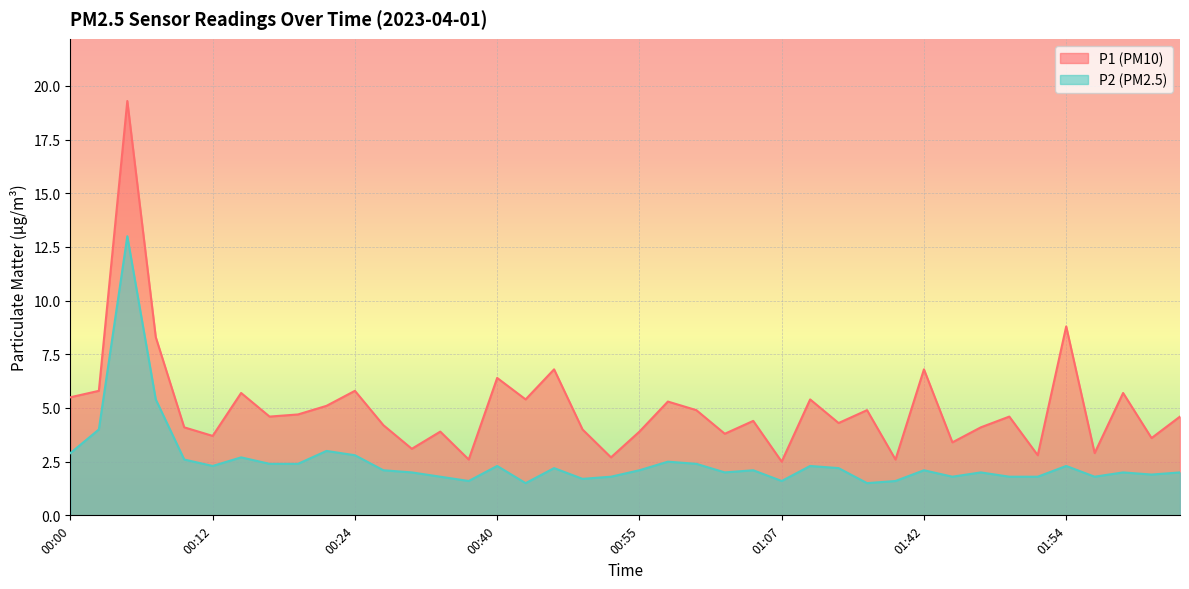

At which category is the sum across all series the highest?

00:05